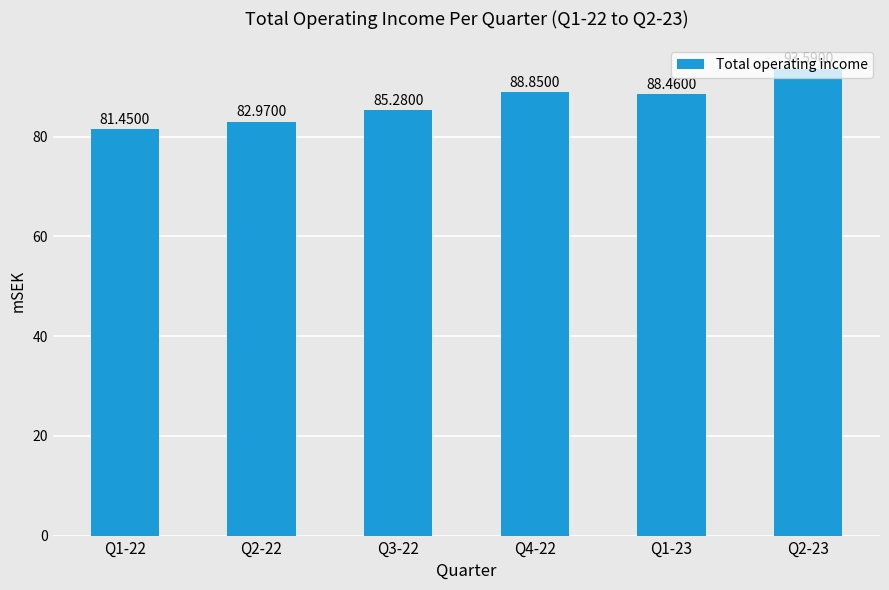

Rank the categories by value from highest to lowest.

Q2-23, Q4-22, Q1-23, Q3-22, Q2-22, Q1-22